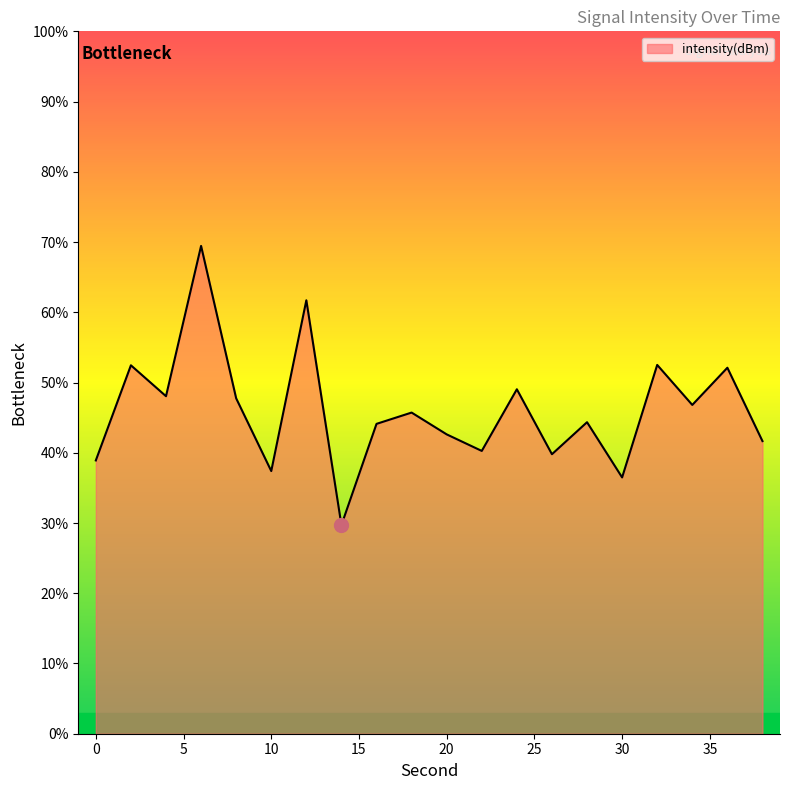

What is the smallest value displayed?

29.7